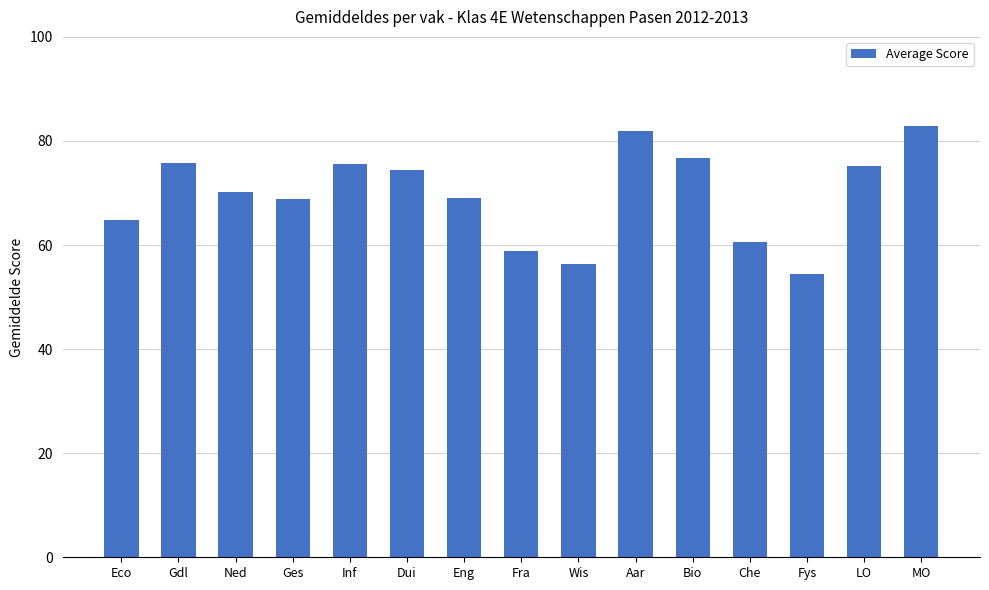

The chart shows a value of 68.8 at Ges. True or false?

True